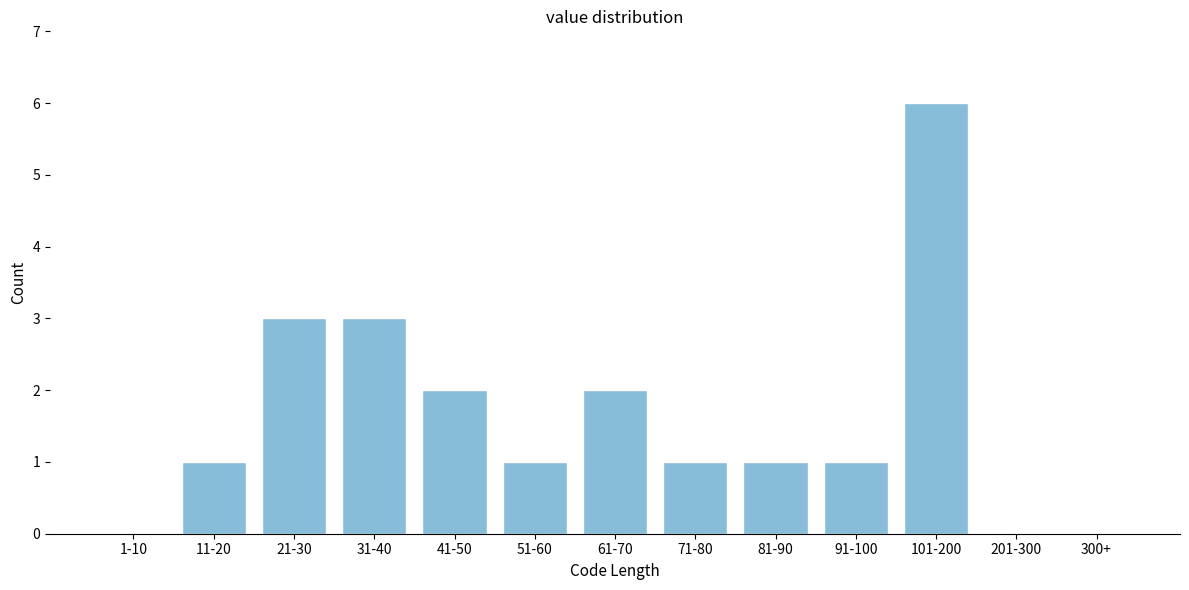

Reading right to left, what are all the values shown in this chart?

300+=0	201-300=0	101-200=6	91-100=1	81-90=1	71-80=1	61-70=2	51-60=1	41-50=2	31-40=3	21-30=3	11-20=1	1-10=0